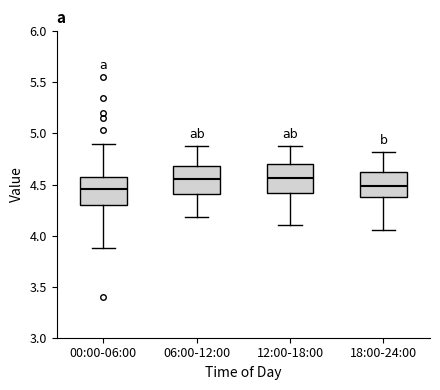

Where is the lower edge of the box for 18:00-24:00 on the y-axis? The values are not printed on the chart, so give them approximately, as read against the axis.

4.40